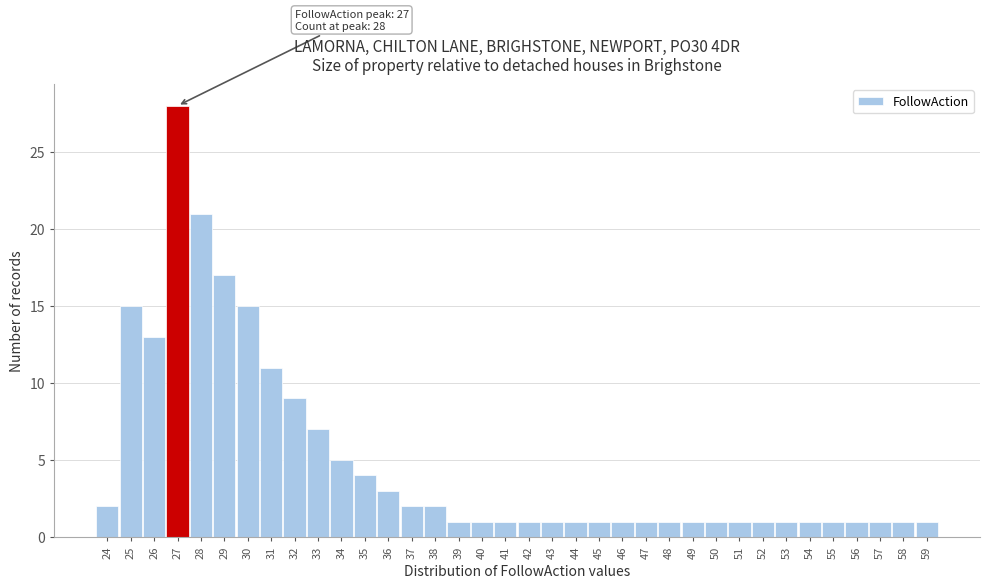

Which range on the x-axis has the tallest bar?

26.5 to 27.5